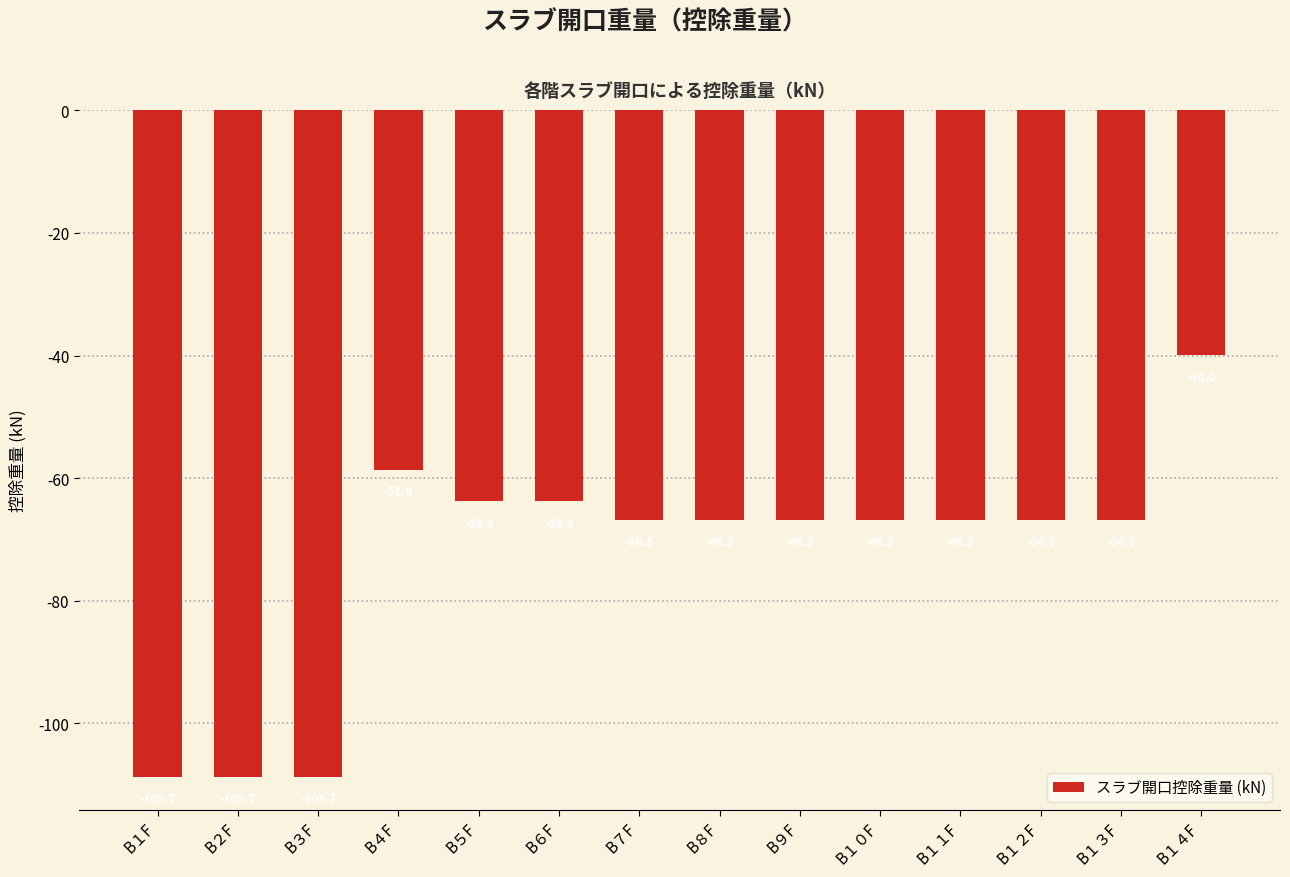

Reading left to right, list all the values displayed in this chart.

B１F=-108.7	B２F=-108.7	B３F=-108.7	B４F=-58.6	B５F=-63.8	B６F=-63.8	B７F=-66.8	B８F=-66.8	B９F=-66.8	B１０F=-66.8	B１１F=-66.8	B１２F=-66.8	B１３F=-66.8	B１４F=-40.0